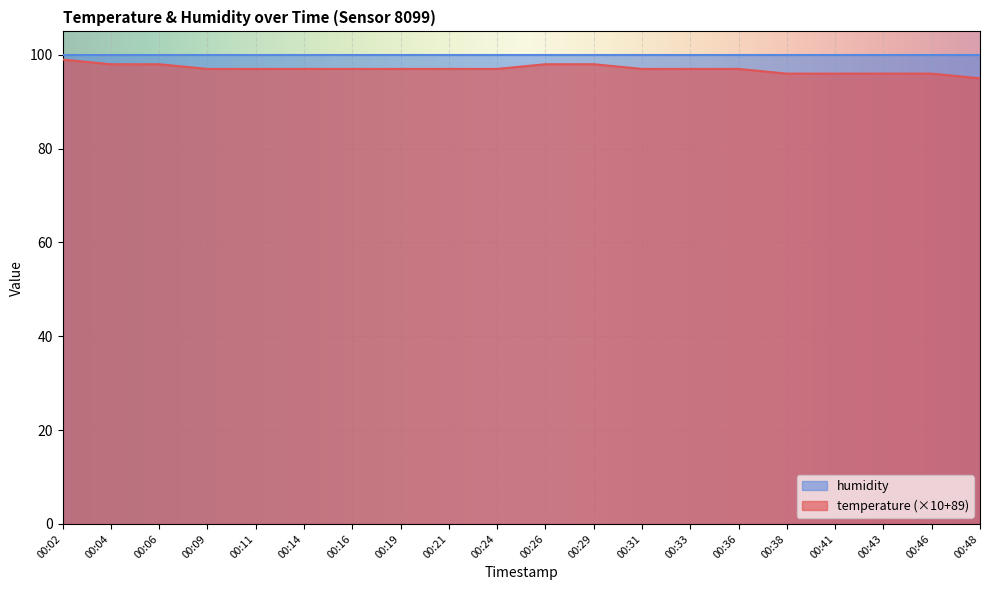

Which has a higher value, 00:21 or 00:11?

00:21